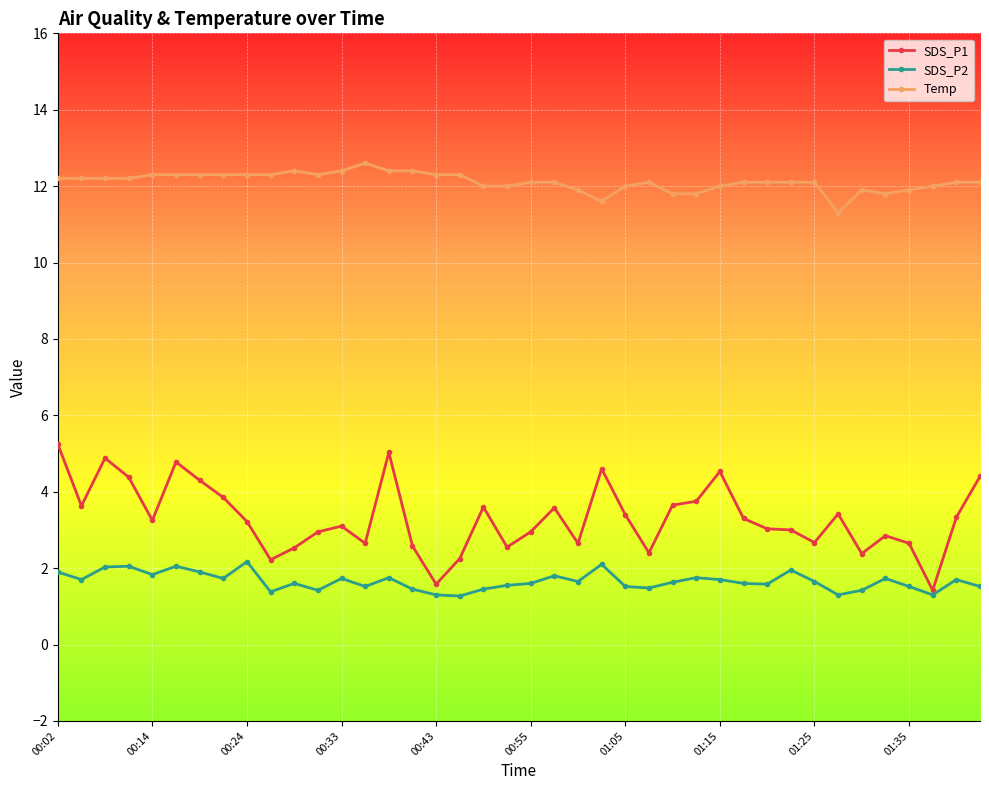

What is the highest value of the SDS_P2 series?

2.2